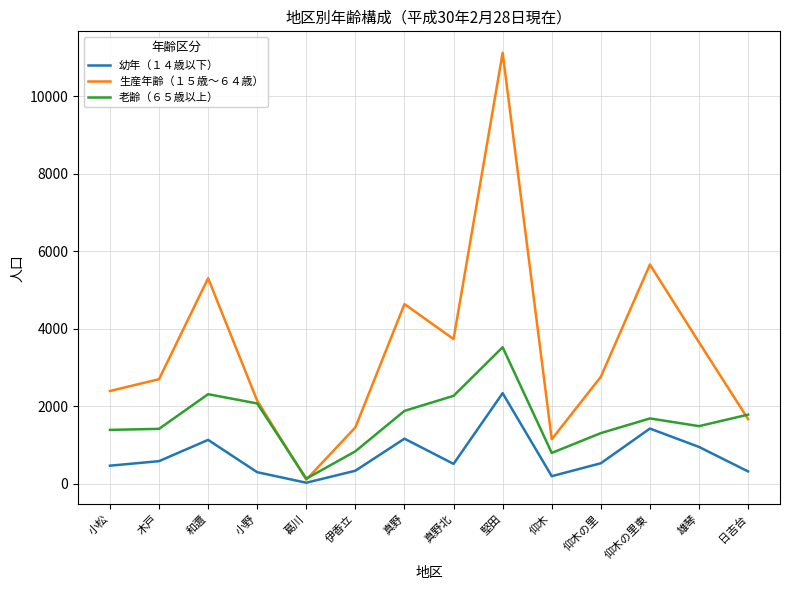

At which label does 生産年齢（１５歳～６４歳） reach its peak?

堅田